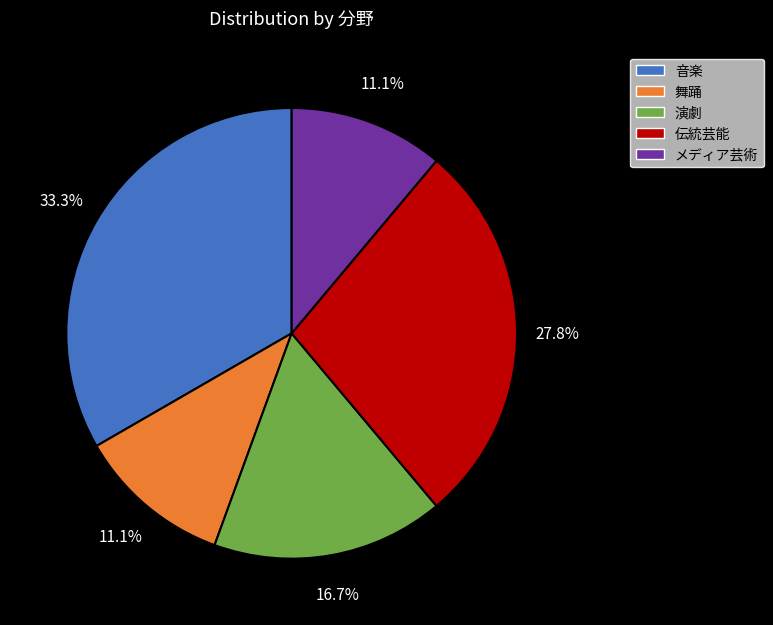

Between 演劇 and 舞踊, which is larger?

演劇